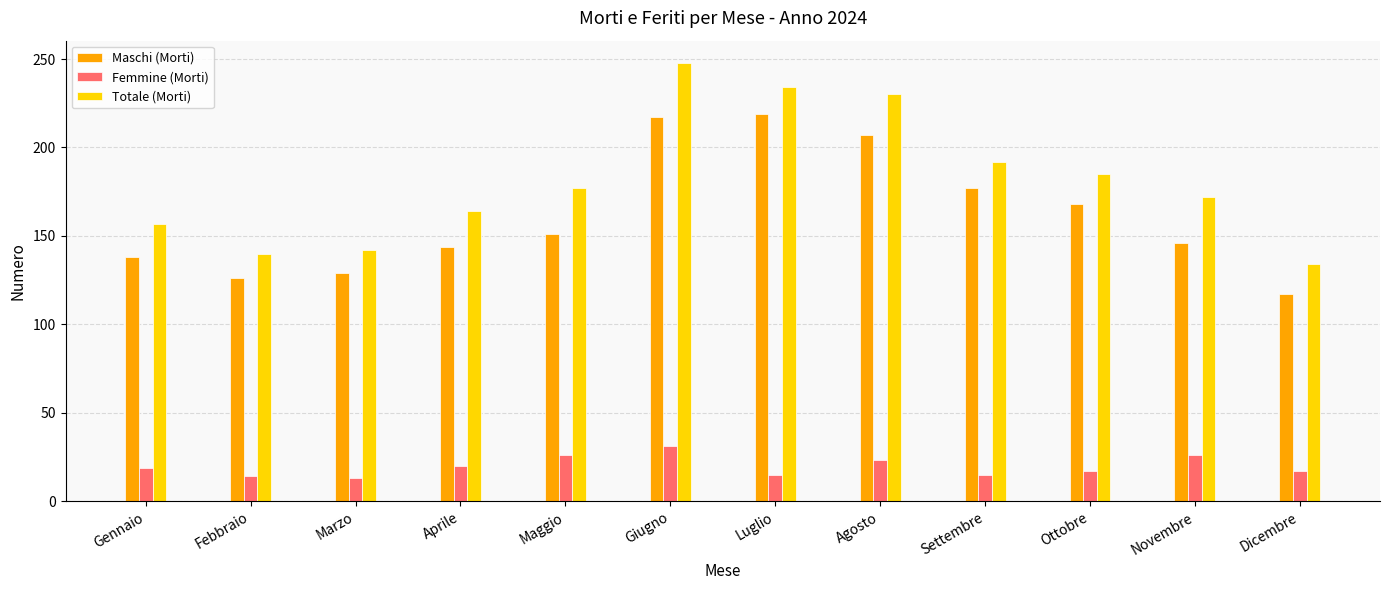

What is the label of the 11th bar from the right?

Febbraio